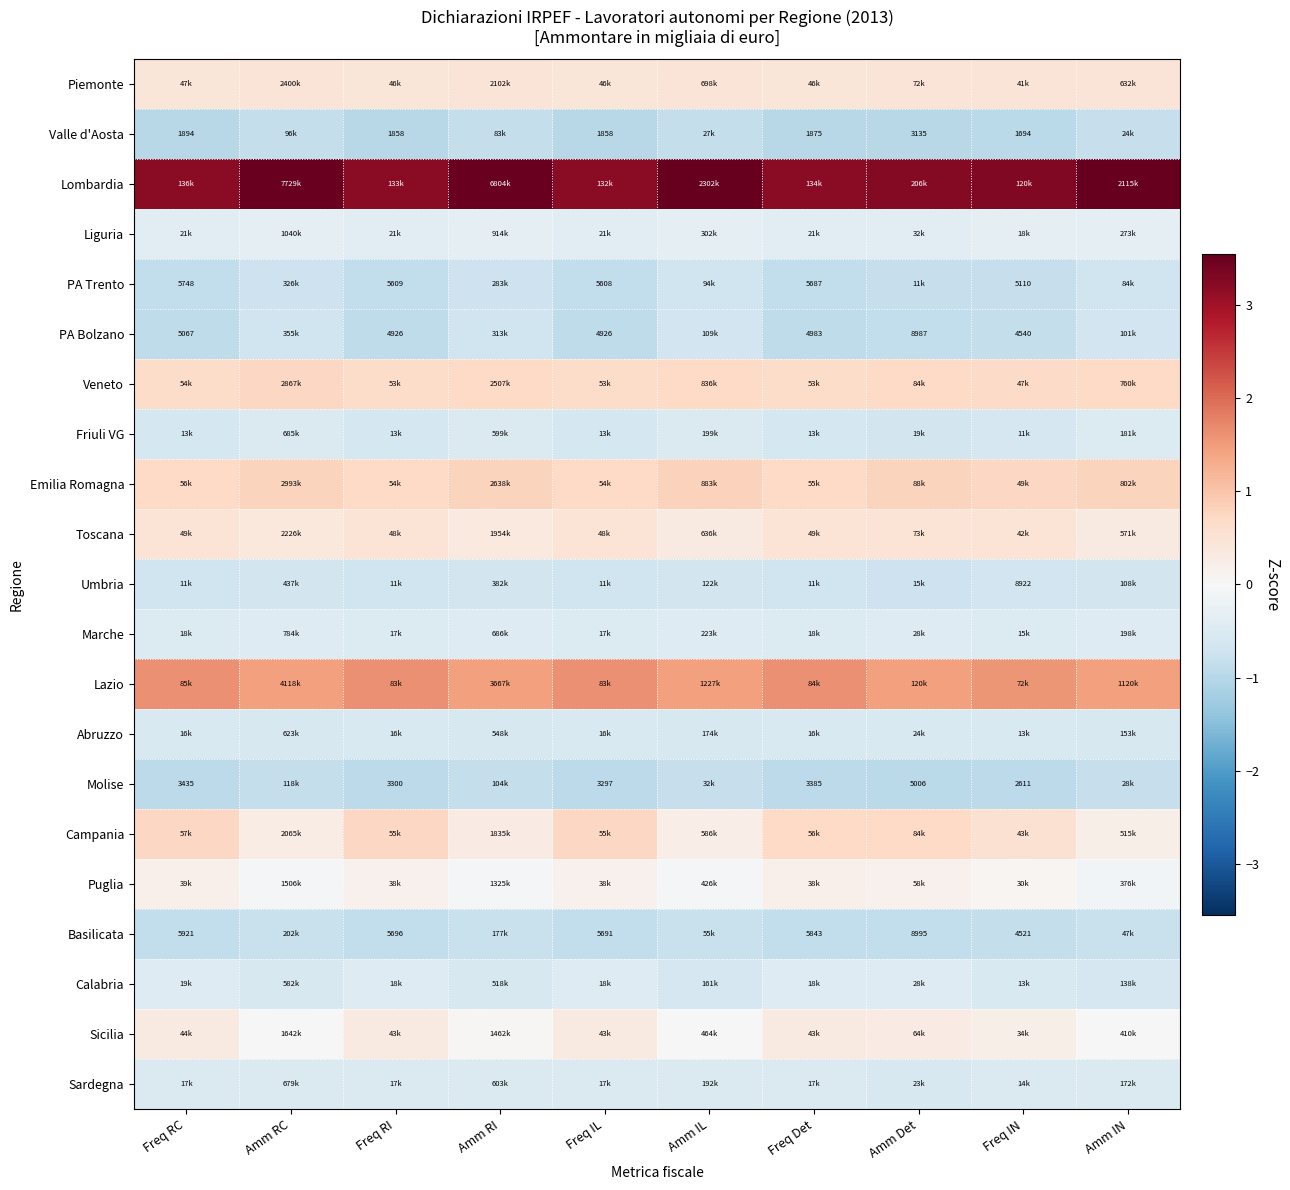

Which label corresponds to the smallest value in the chart?

Freq RC